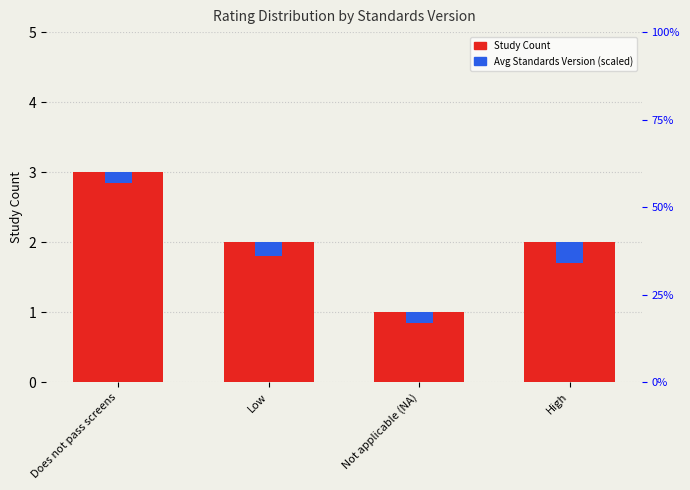

Are the bars horizontal?

No